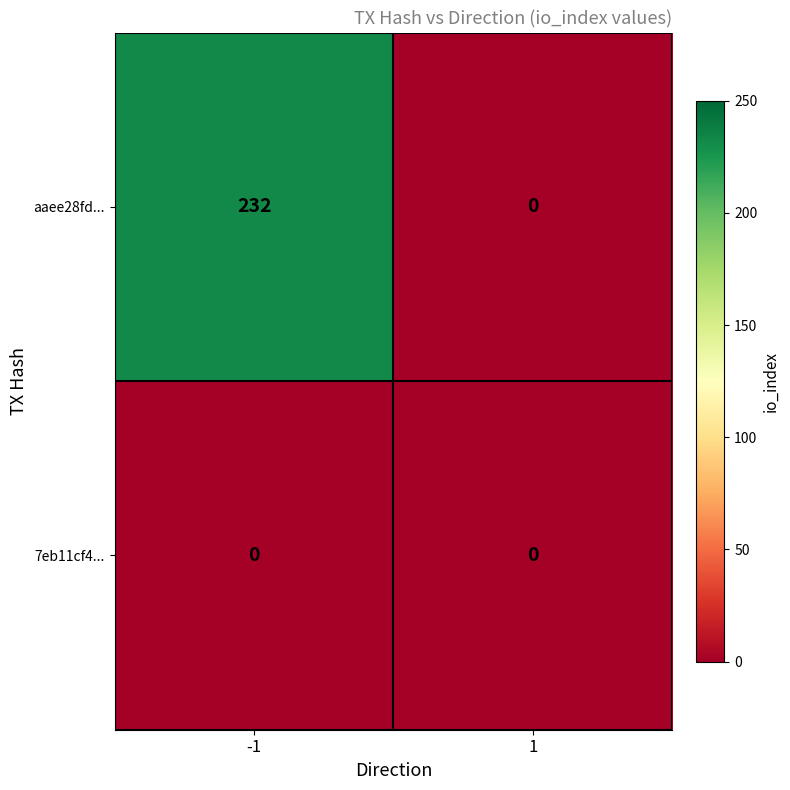

What is the total value across all series at -1?

232